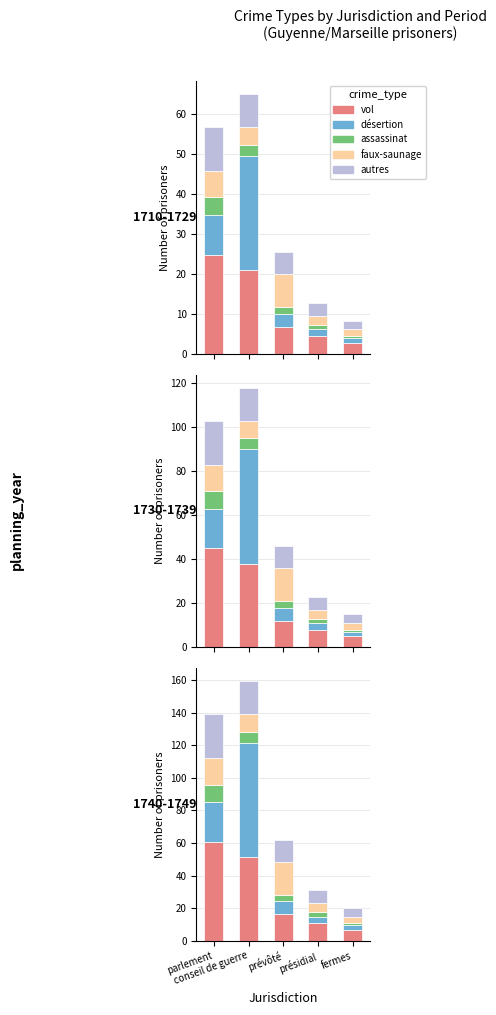

What is the approximate value of faux-saunage at parlement?

16.2